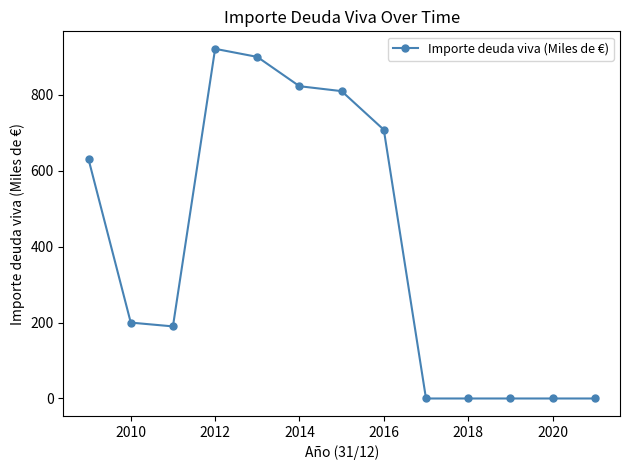

What is the value of the 8th point from the left?

708.2